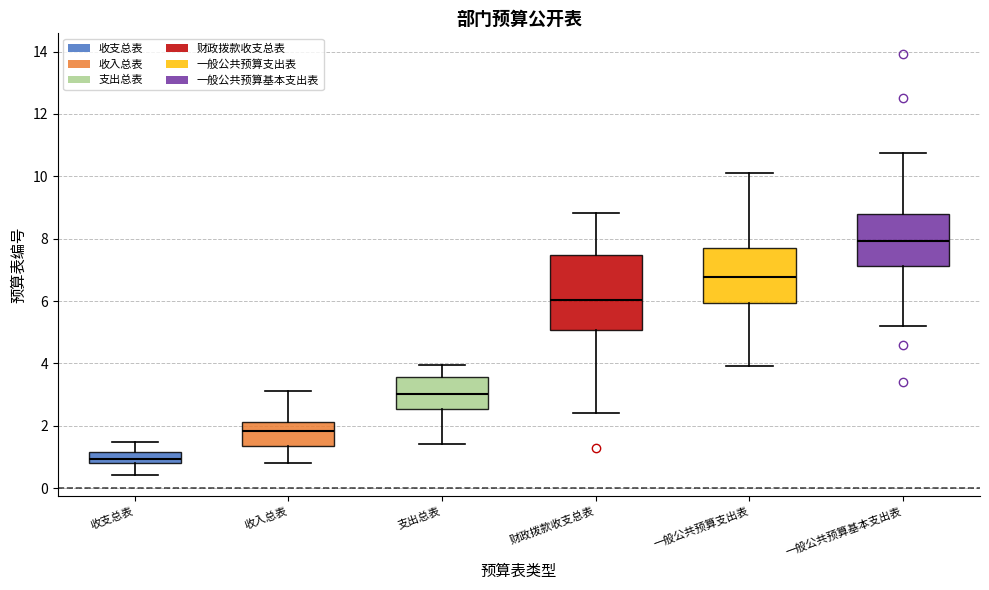

Comparing the boxes themselves (not the whiskers), which one is the tallest?

财政拨款收支总表